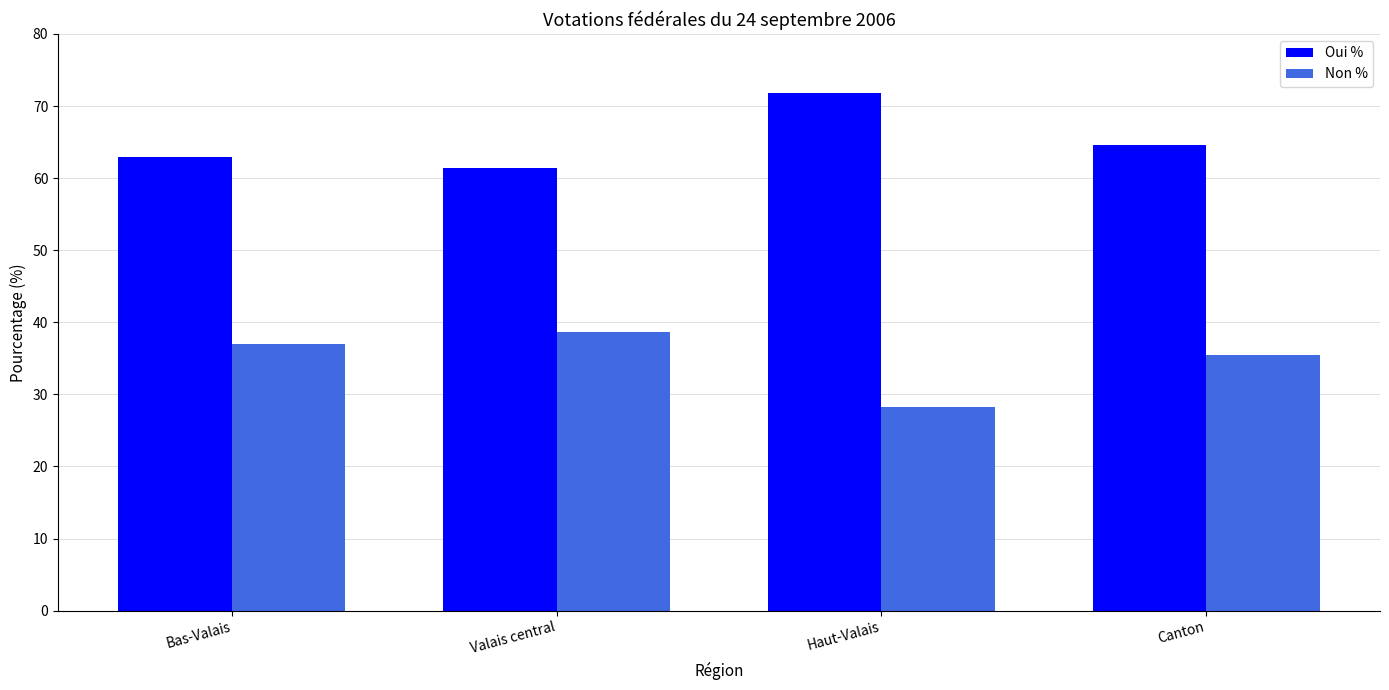

Is the value of Oui % at Canton greater than the value of Non % at Canton?

Yes